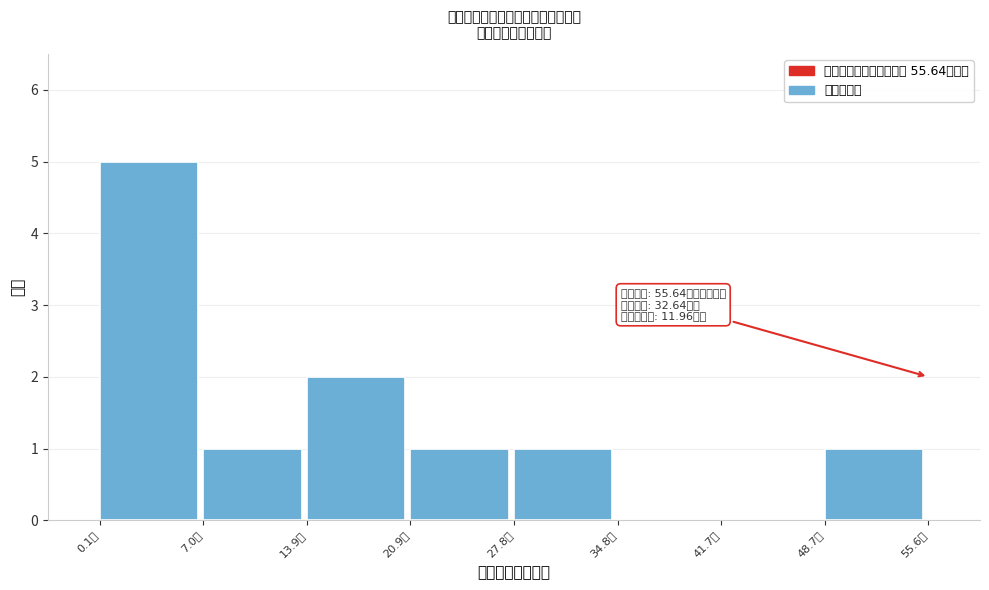

Which range on the x-axis has the tallest bar?

0 to 7